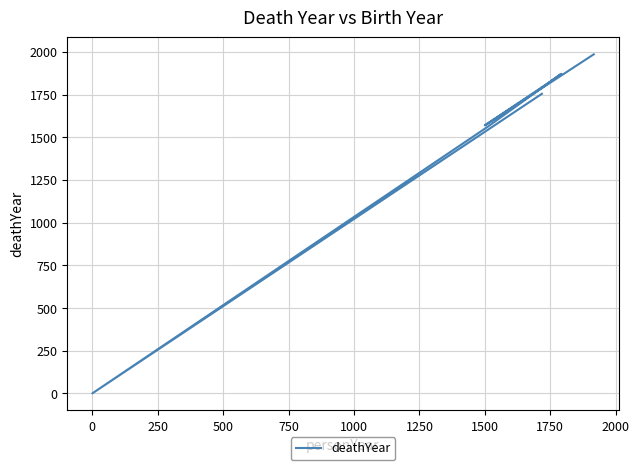

What is the label of the 6th point from the left?

1500